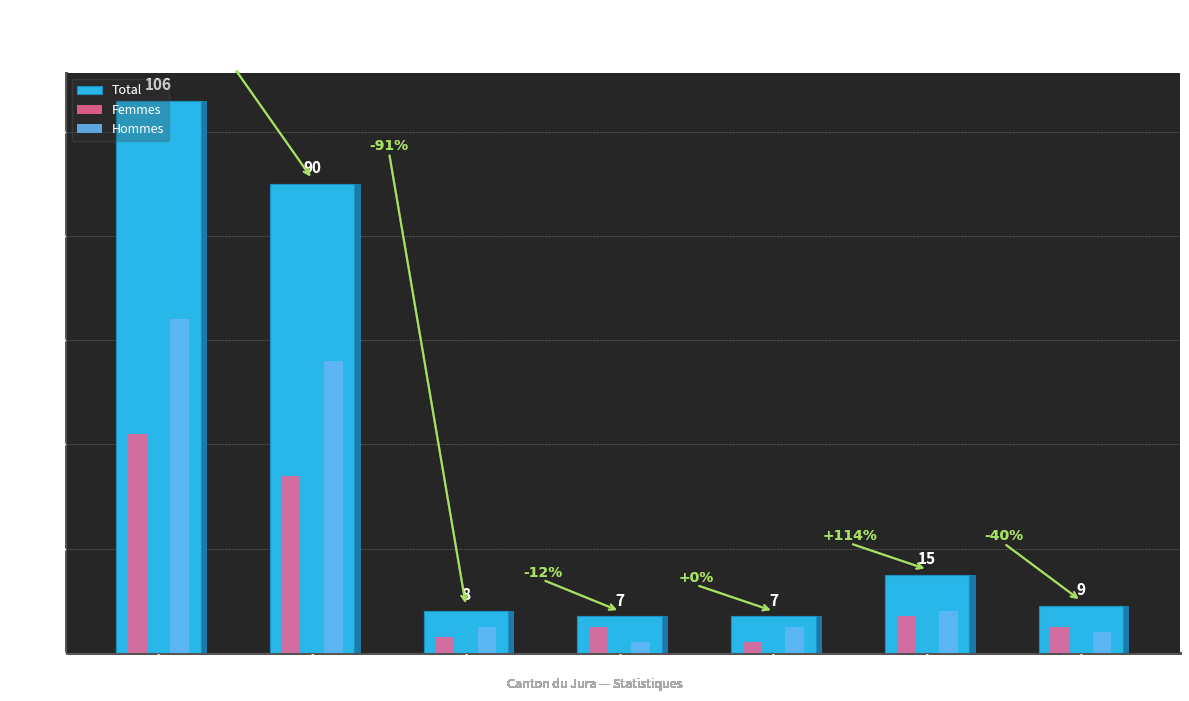

Where is Femmes nearest to the value 22?

UE-17